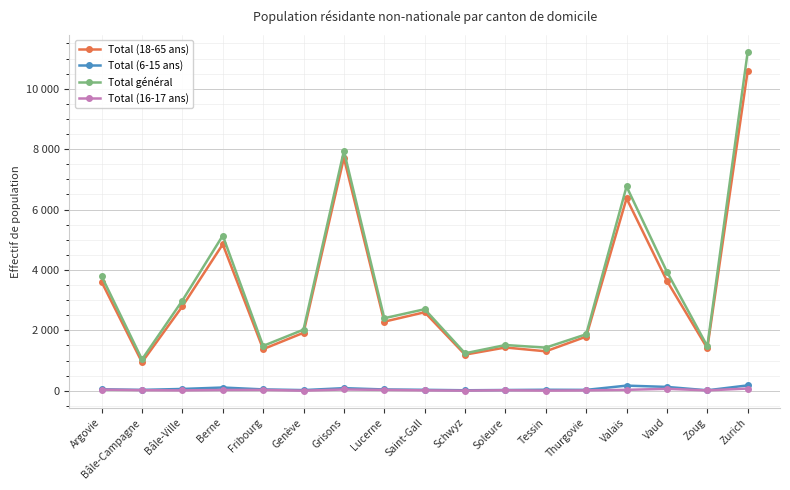

At which category is the sum across all series the highest?

Zurich